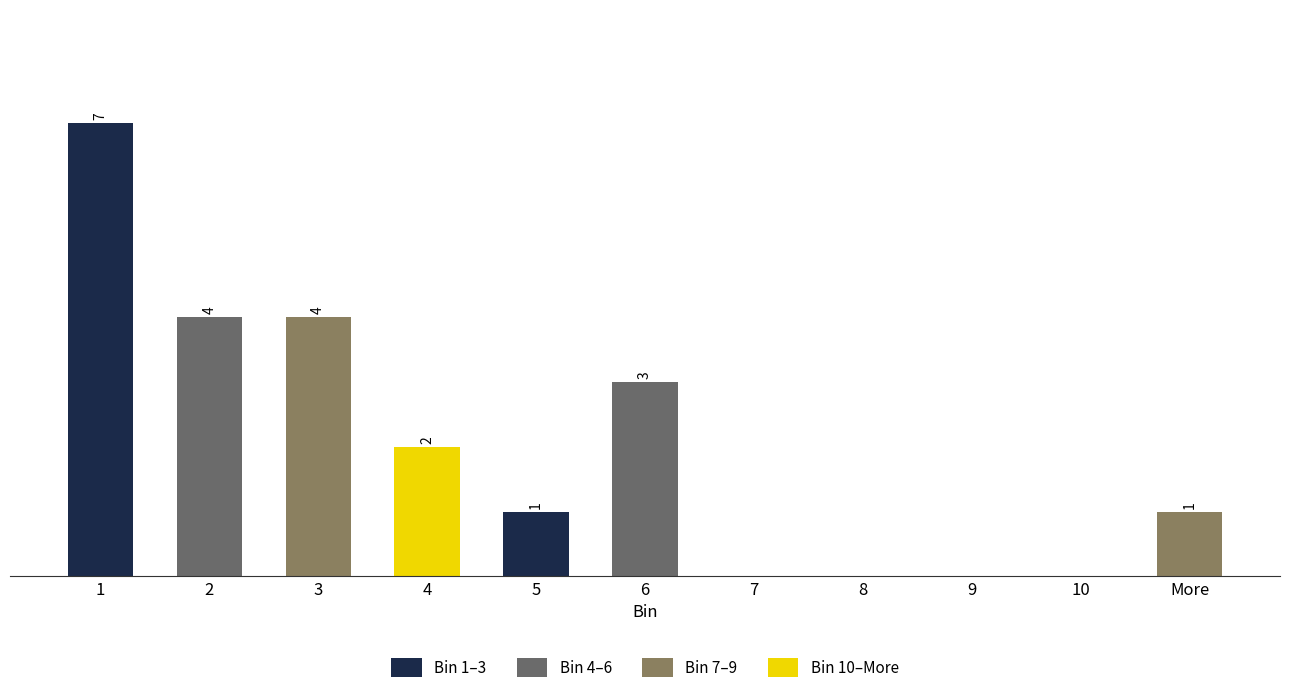

Which has a higher value, 8 or More?

More